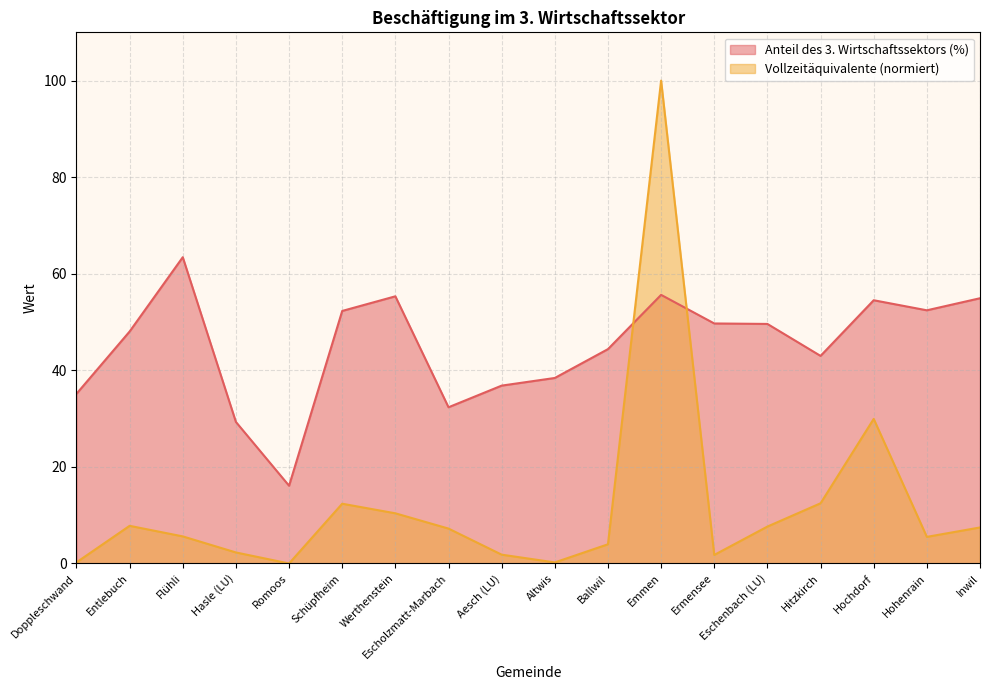

Which series ends up on top after the final intersection of Vollzeitäquivalente (scaled) and Anteil des 3. Wirtschaftssektors (%)?

Anteil des 3. Wirtschaftssektors (%)